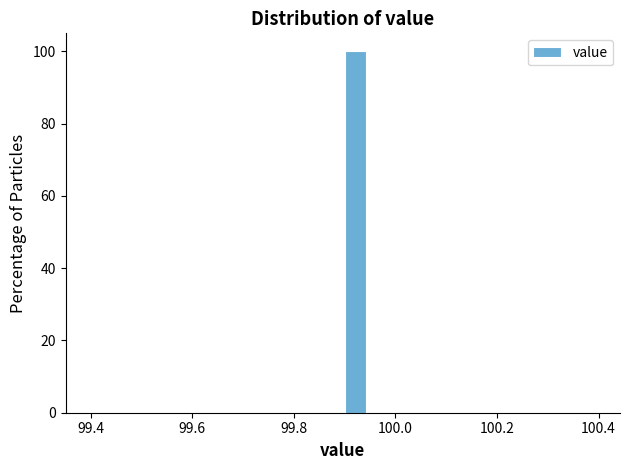

Around what value on the x-axis is the tallest bar? Give the approximate position of its centre, as read against the axis.

99.92